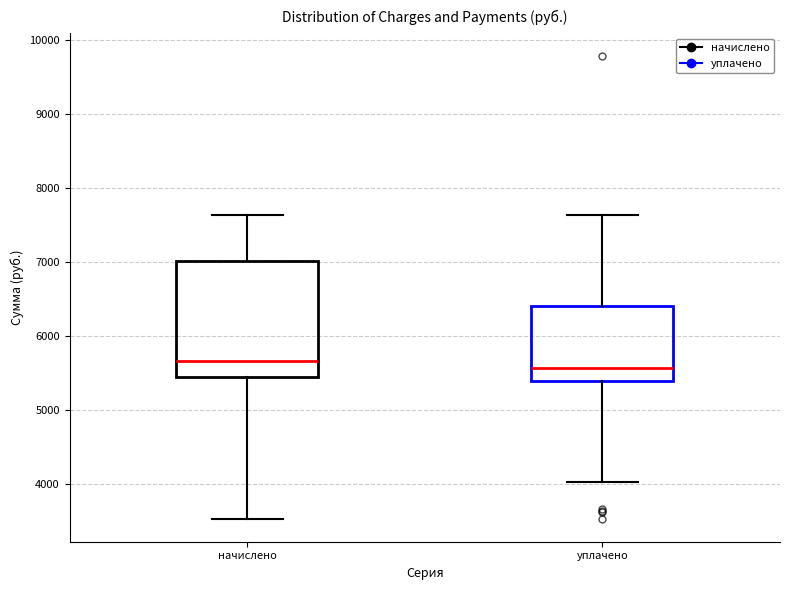

Reading left to right, read every box against the y-axis: the position of its median line, the range the box covers, and the ends of its whiskers. The values are not printed on the chart, so give them approximately, as read against the axis.

начислено: median 5700, box 5400 to 7000, whiskers 3500 to 7600
уплачено: median 5600, box 5400 to 6400, whiskers 4000 to 7600